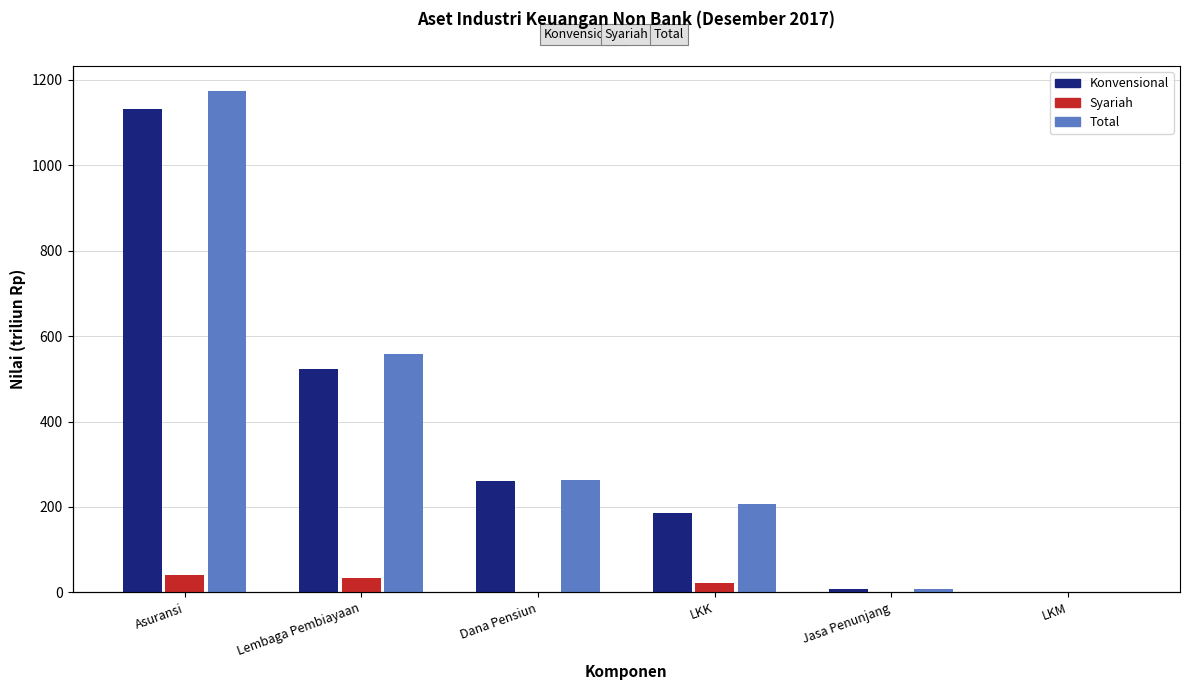

Is the value of Total at LKK greater than the value of Syariah at Jasa Penunjang?

Yes